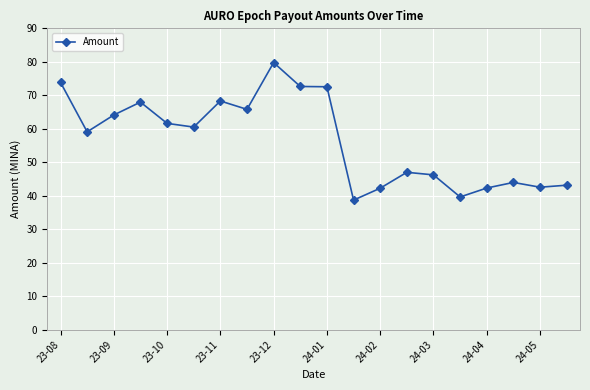

What is the sum of all values?

1132.3